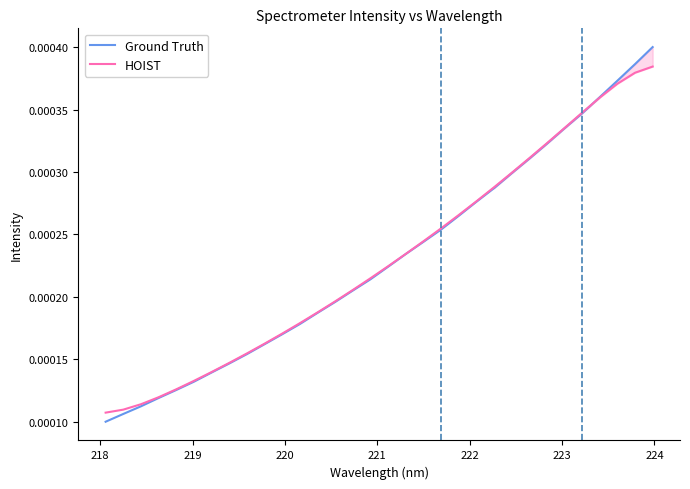

Which series has the largest total across all categories?

Ground Truth